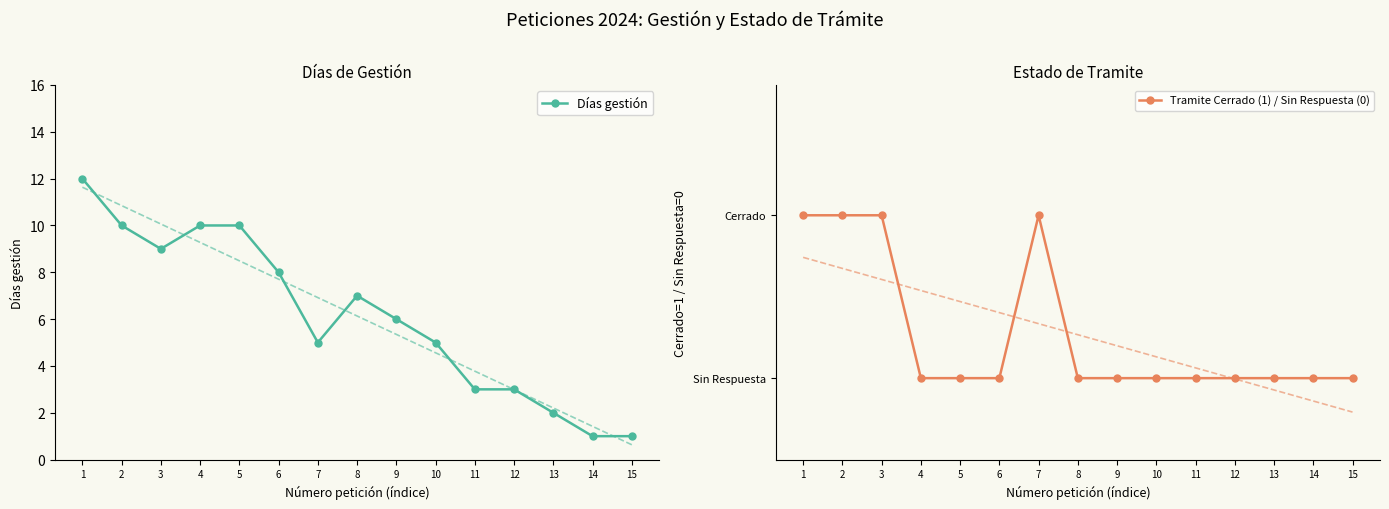

What value does the Días gestión series have at 7, to the nearest 5?

5